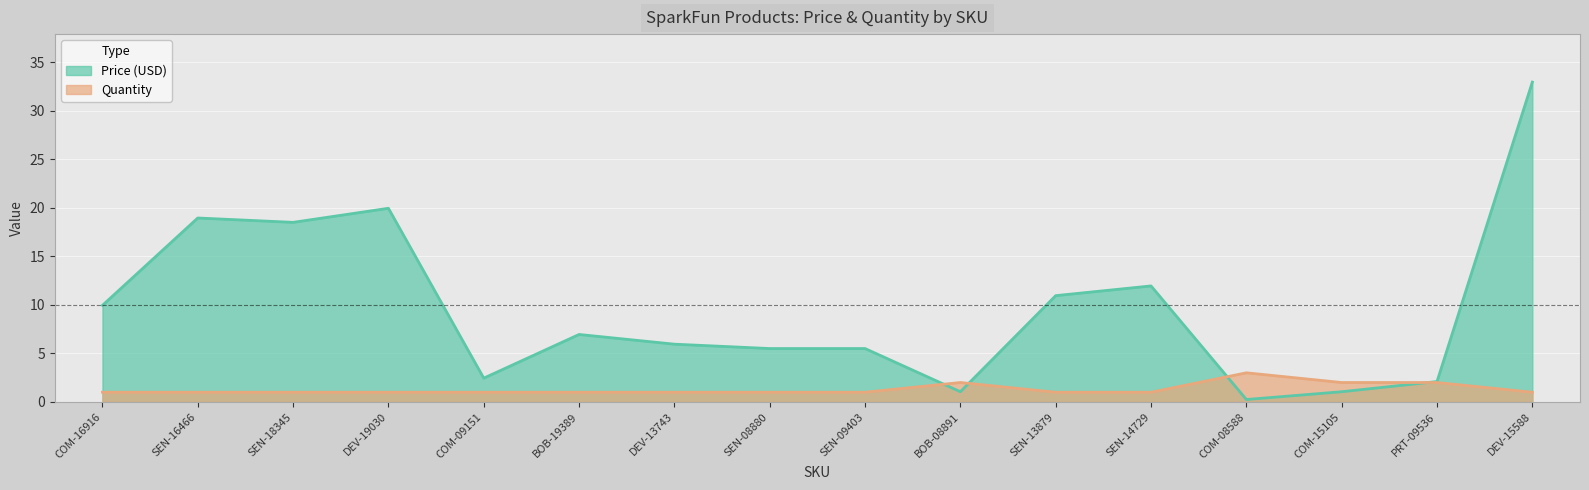

Reading left to right, extract all data points from this chart.

Price (USD): 9.9	18.9	18.5	19.9	2.5	7.0	6.0	5.5	5.5	1.1	10.9	11.9	0.2	1.1	2.1	33.0
Quantity: 1.0	1.0	1.0	1.0	1.0	1.0	1.0	1.0	1.0	2.0	1.0	1.0	3.0	2.0	2.0	1.0